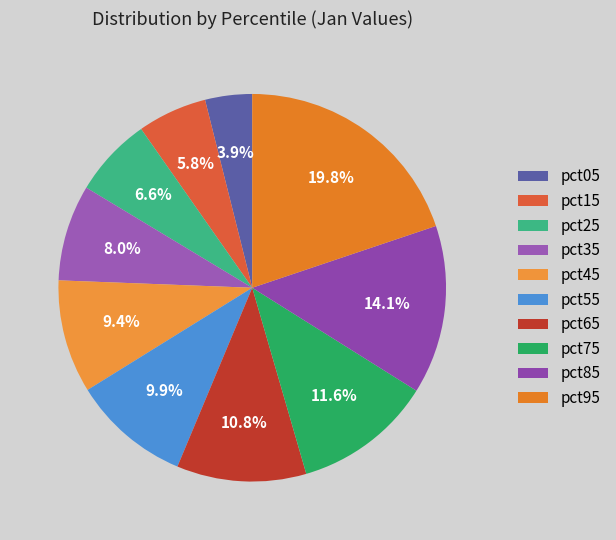

Rank the categories by value from lowest to highest.

pct05, pct15, pct25, pct35, pct45, pct55, pct65, pct75, pct85, pct95